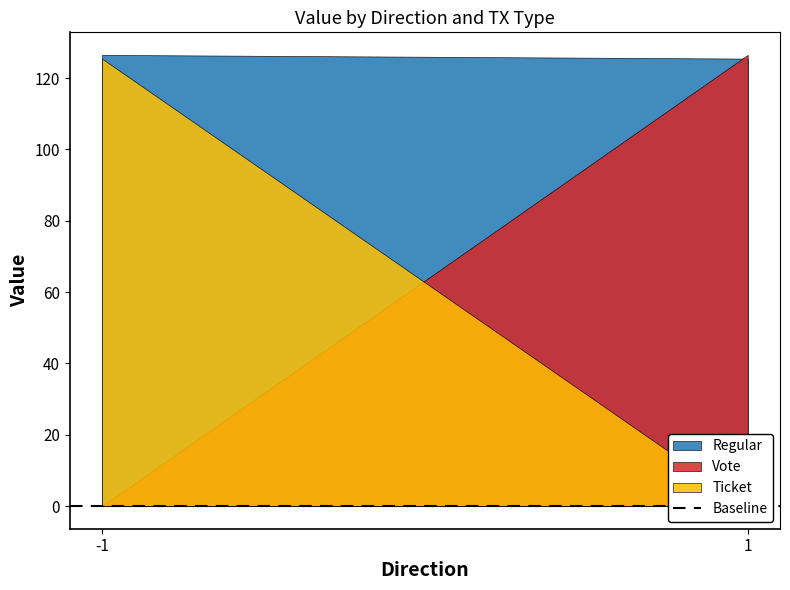

At how many categories does at least one series exceed 69?

2